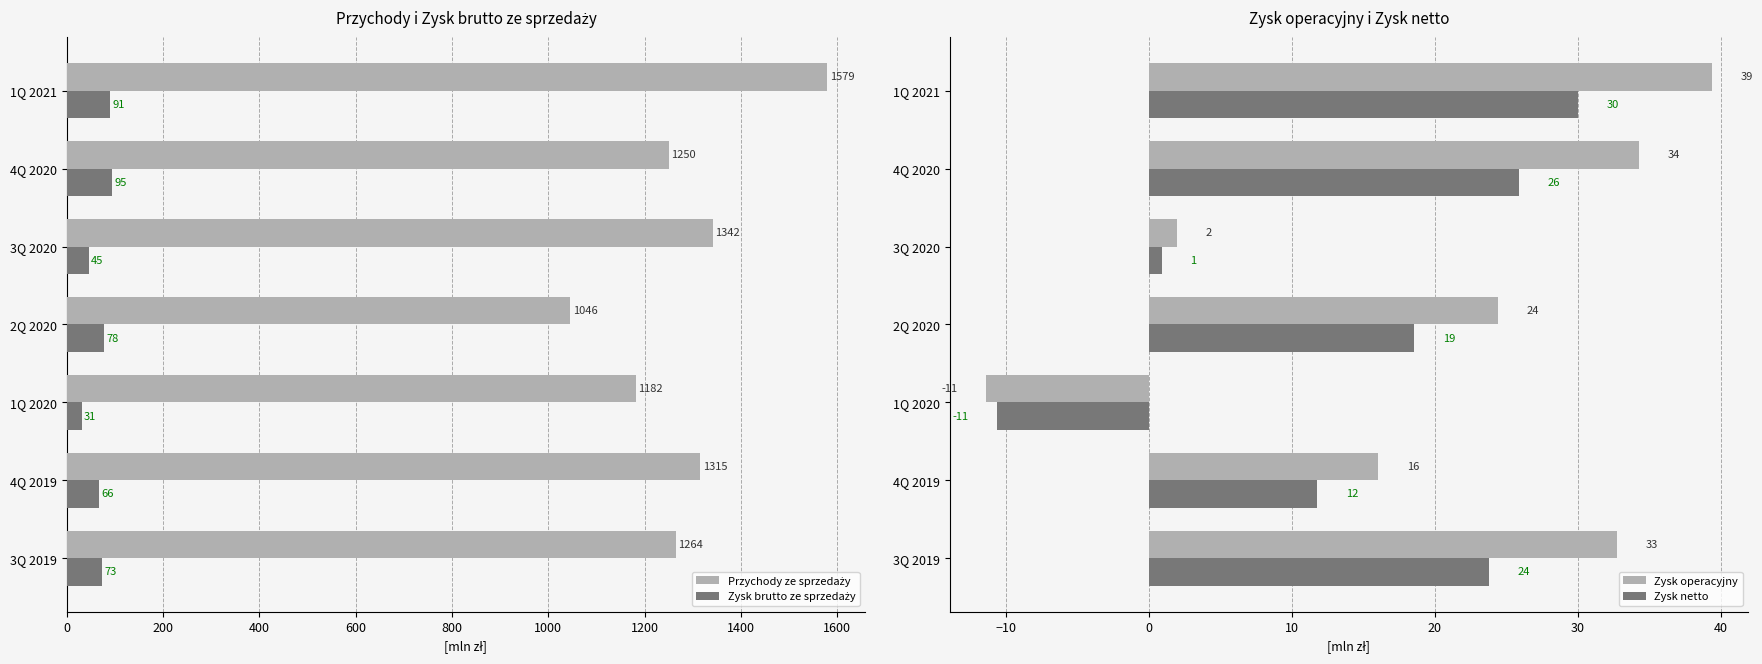

True or false: Przychody ze sprzedaży has a value of 1341.9 at 3Q 2020.

True